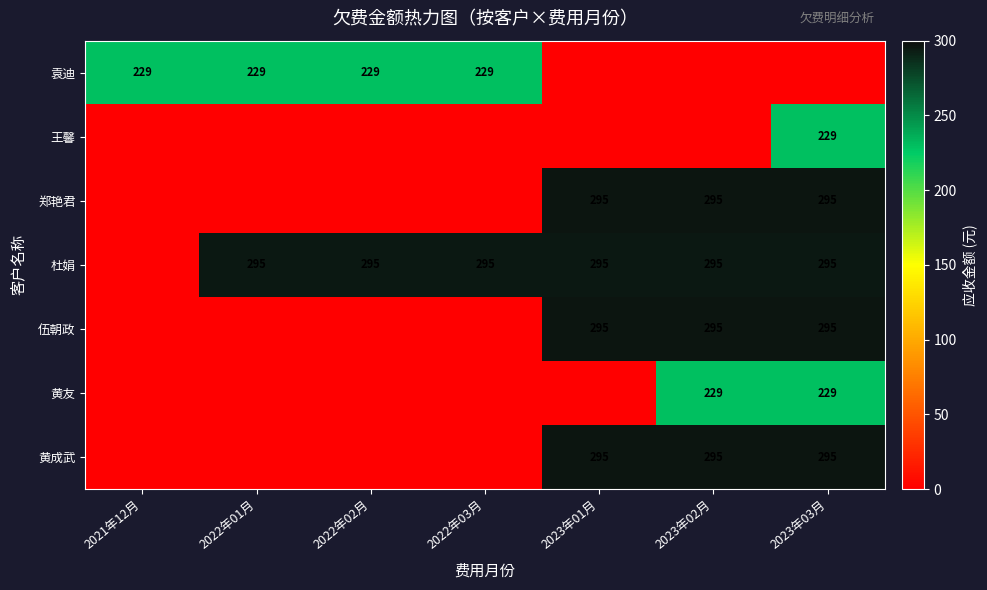

The 袁迪 series shows 229 at 2022年03月. True or false?

True